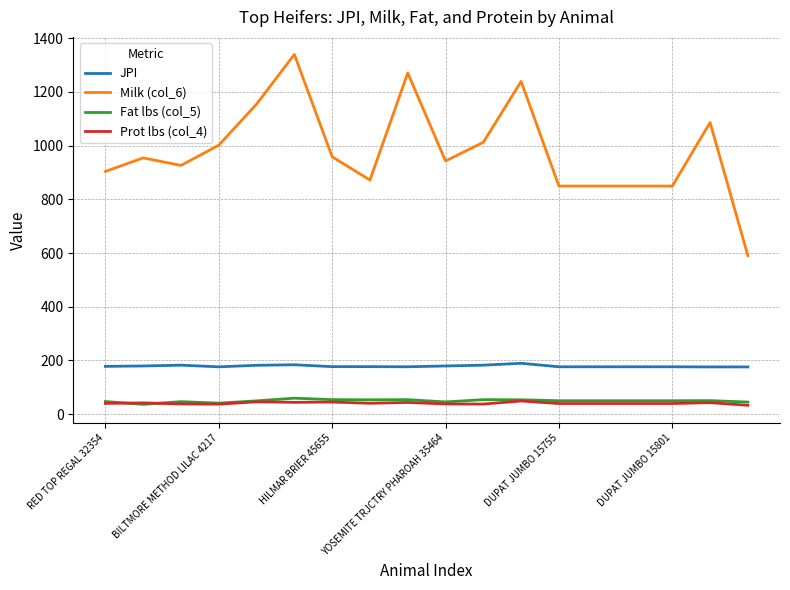

True or false: JPI and Fat lbs (col_5) intersect in this chart.

False